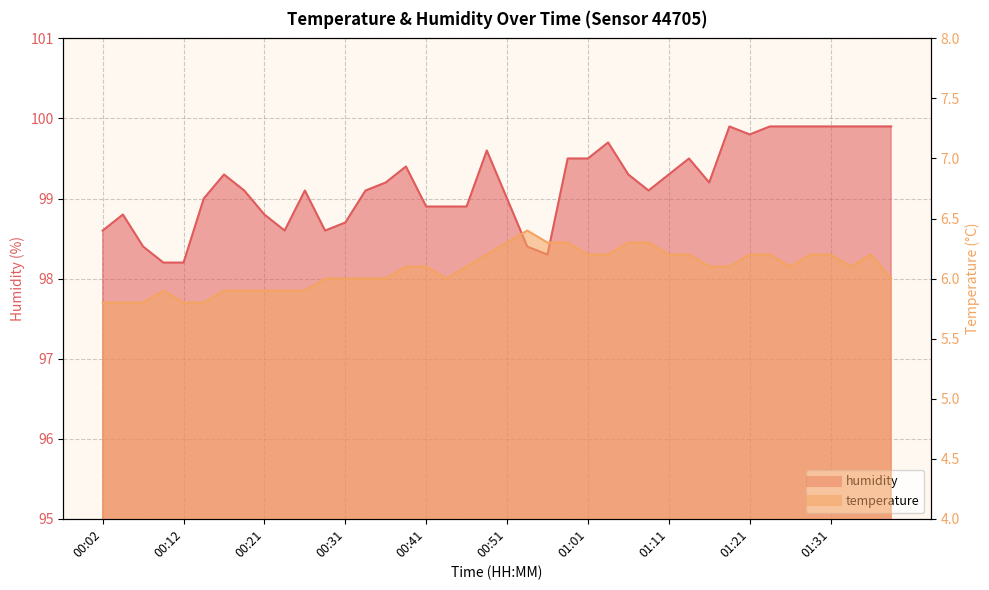

Which has a higher value, 01:31 or 00:51?

00:51